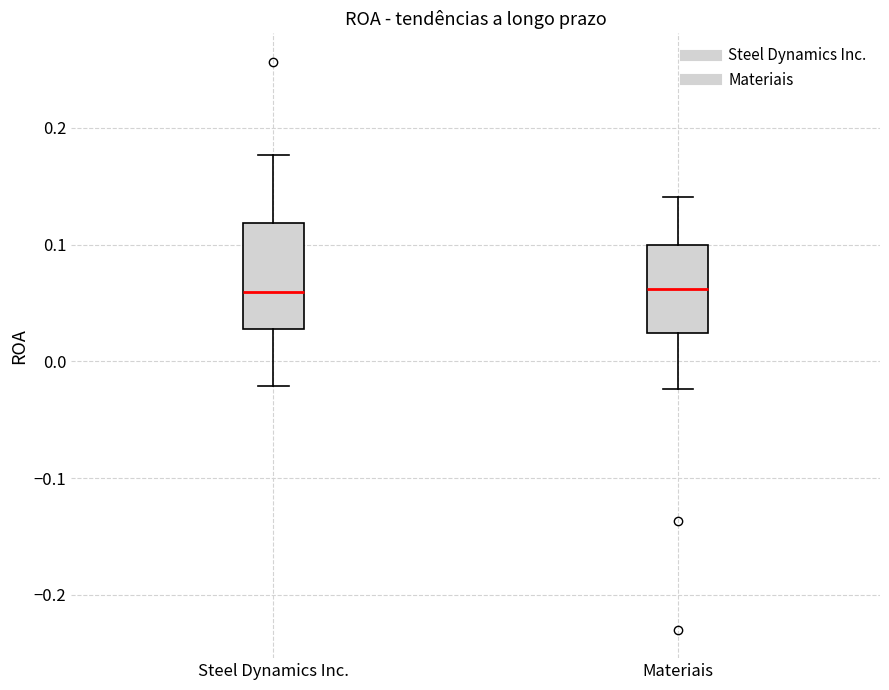

Reading left to right, read every box against the y-axis: the position of its median line, the range the box covers, and the ends of its whiskers. The values are not printed on the chart, so give them approximately, as read against the axis.

Steel Dynamics Inc.: median 0.06, box 0.03 to 0.12, whiskers -0.02 to 0.18
Materiais: median 0.06, box 0.02 to 0.10, whiskers -0.02 to 0.14